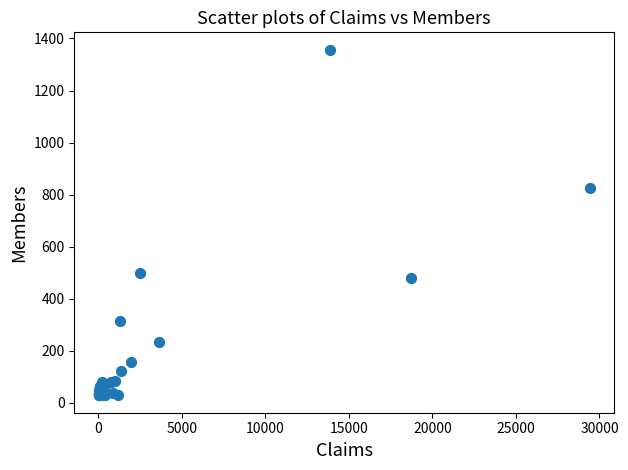

What Y value in the scatter plot is closest to 693?

827